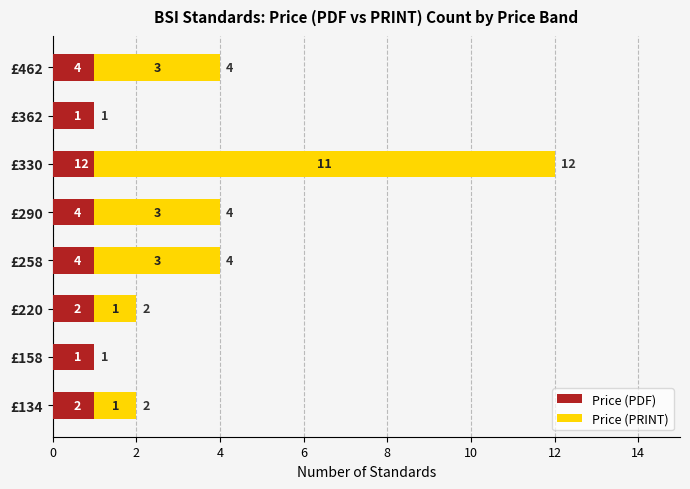

What are all the series names shown in the legend?

Price (PDF), Price (PRINT)